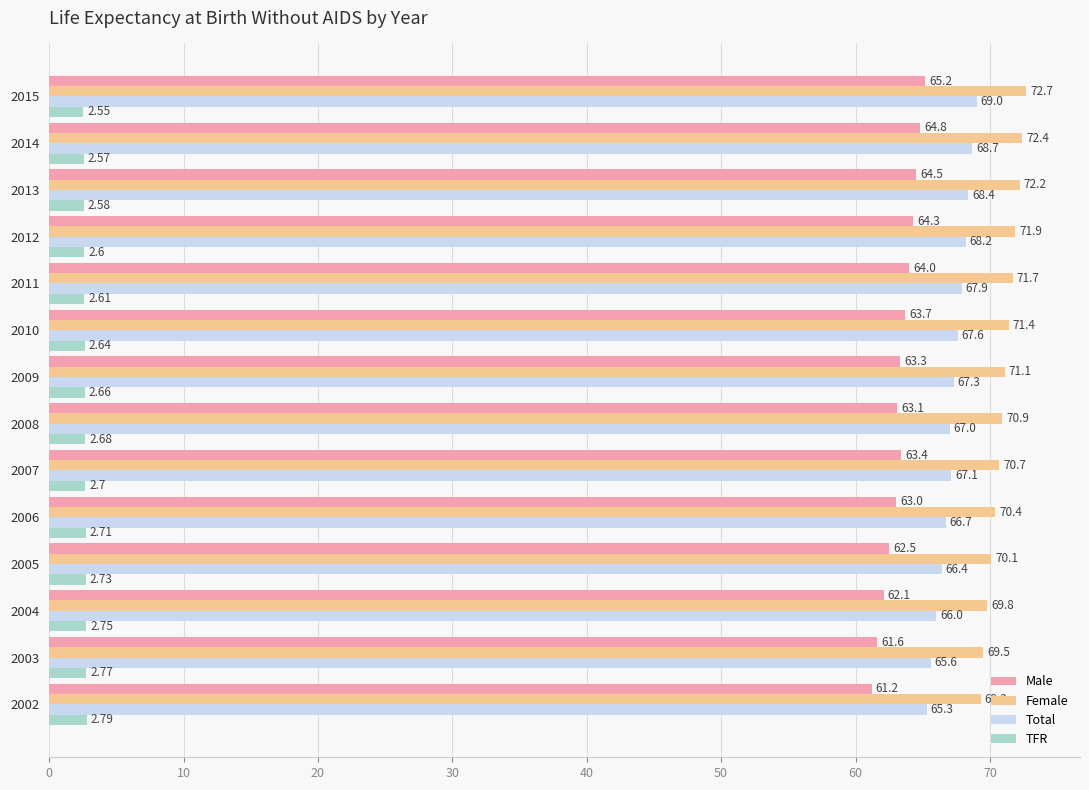

At which category is the sum across all series the highest?

2015